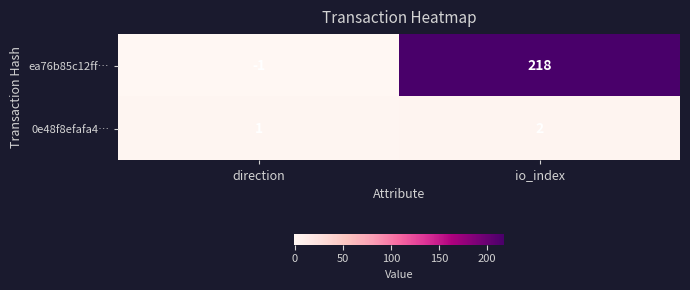

Rank the series by their average value, from highest to lowest.

ea76b85c12ff…, 0e48f8efafa4…